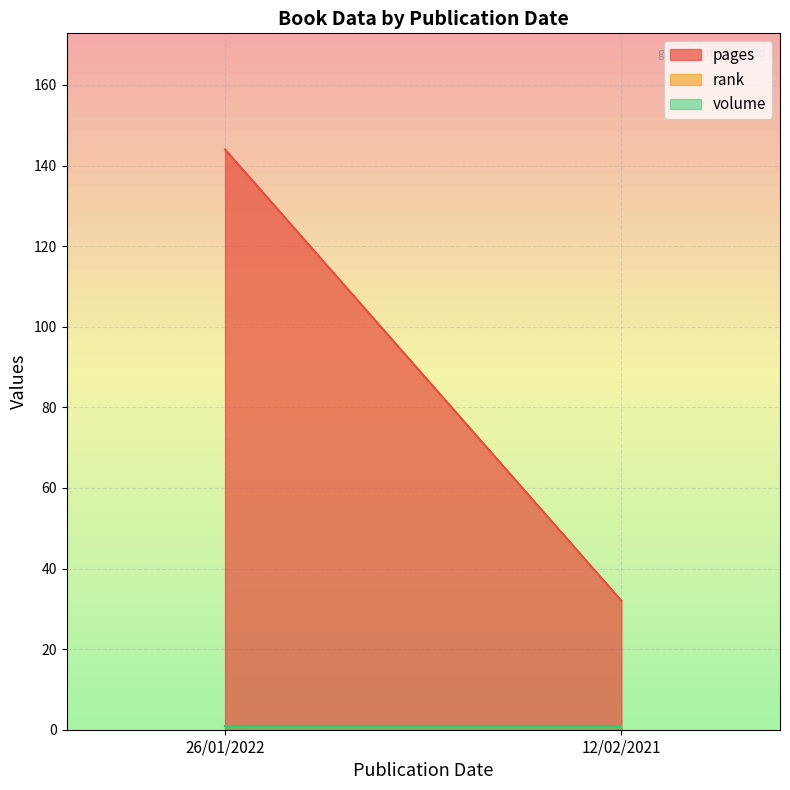

What is the average value of the pages series?

88